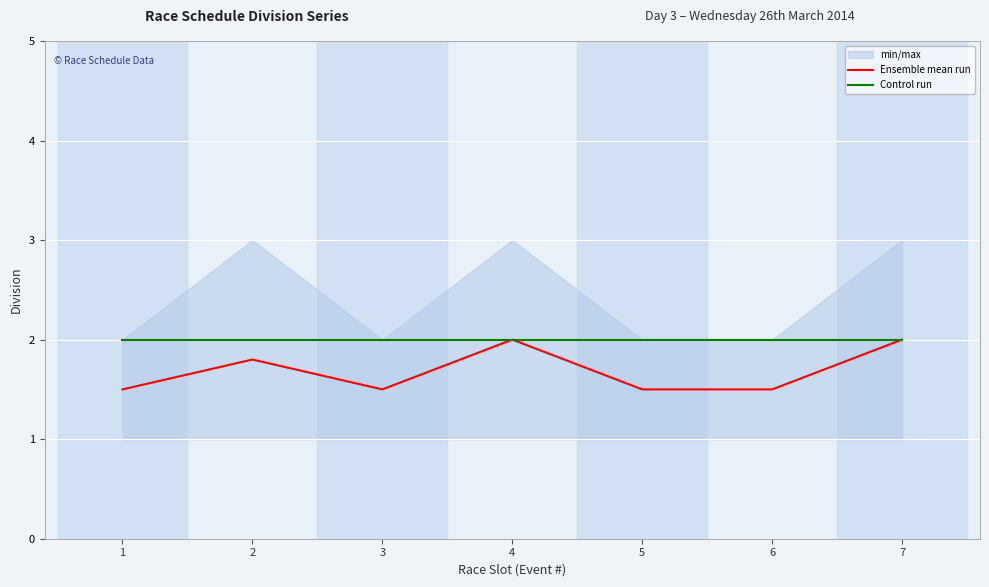

True or false: Control run has a value of 2.0 at 6.

True